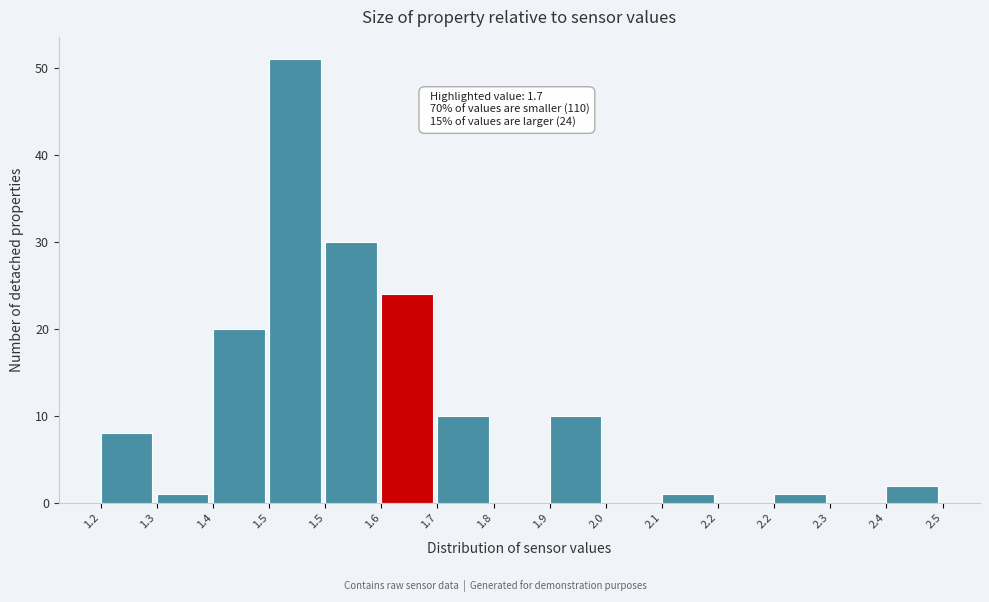

Count the number of data series in this chart.

1